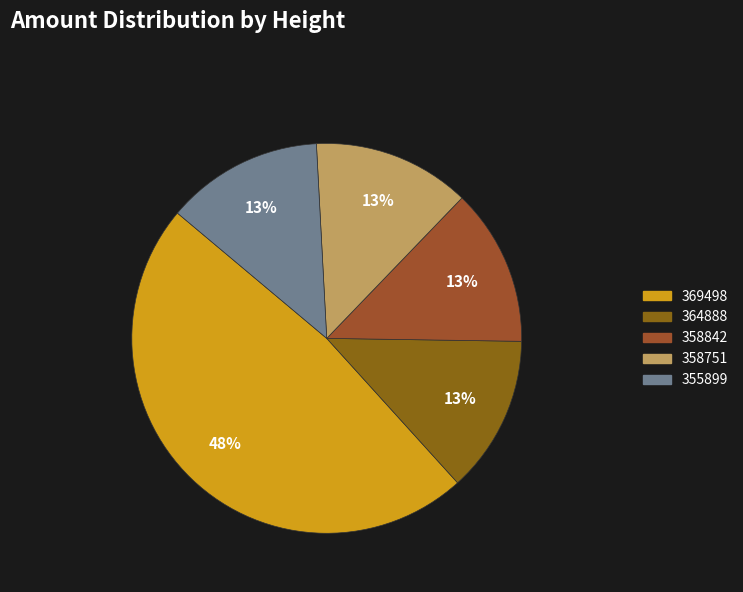

To the nearest percent, what portion does 369498 represent?

48%